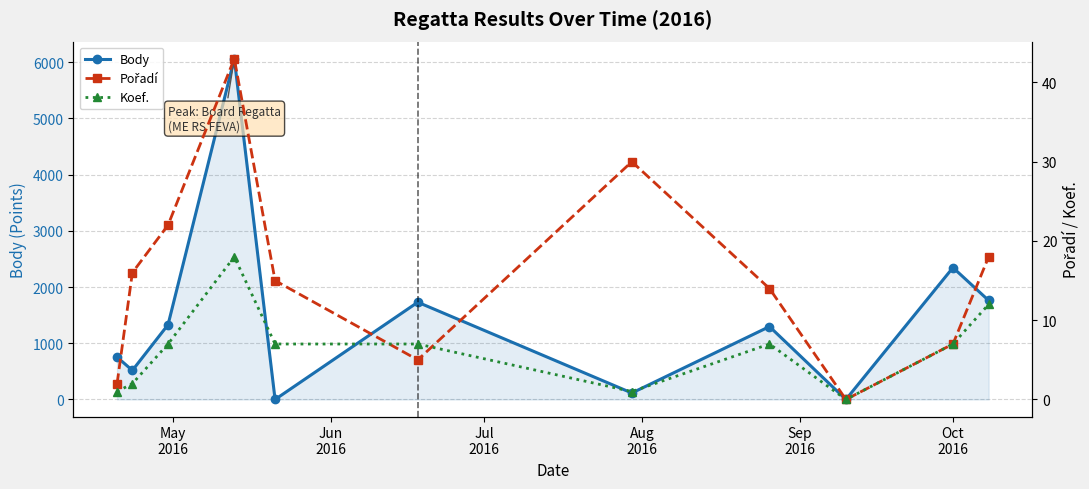

How many interior local peaks does the Body series have?

4